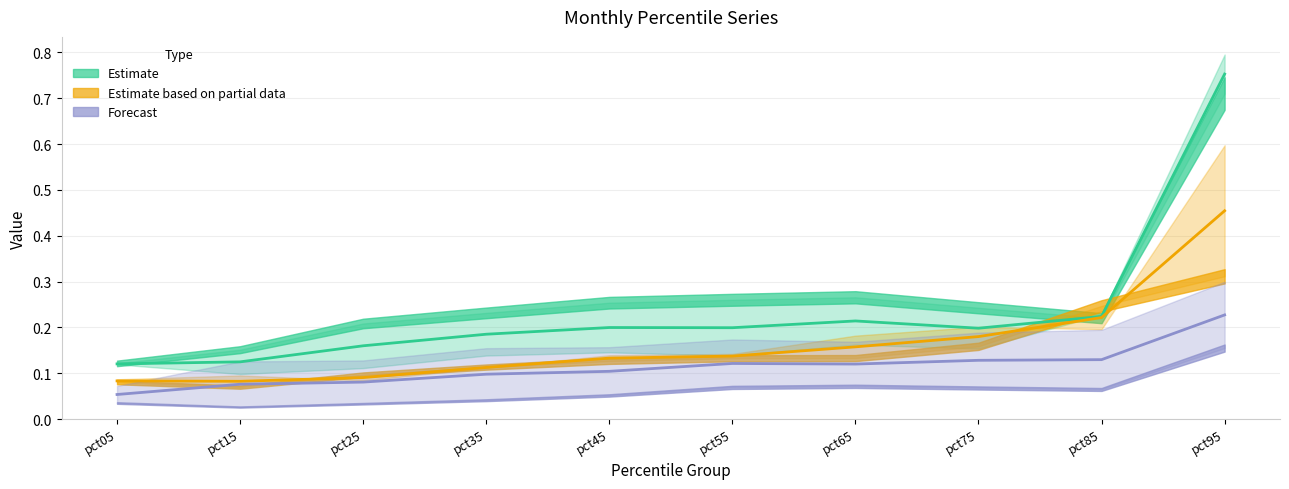

What value does the Forecast midline series have at pct35?

0.1